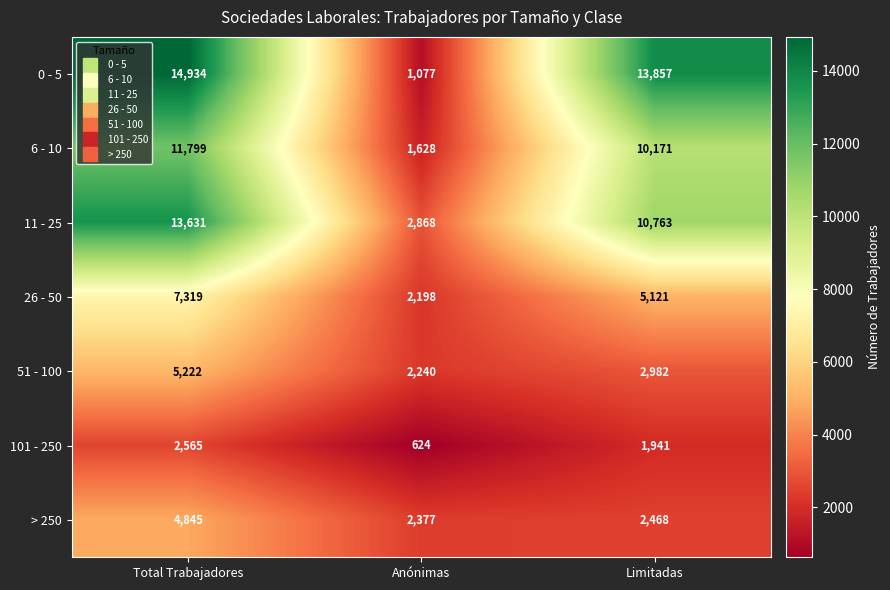

Reading right to left, what are all the values shown in this chart?

0 - 5: Limitadas=13857	Anónimas=1077	Total Trabajadores=14934
6 - 10: Limitadas=10171	Anónimas=1628	Total Trabajadores=11799
11 - 25: Limitadas=10763	Anónimas=2868	Total Trabajadores=13631
26 - 50: Limitadas=5121	Anónimas=2198	Total Trabajadores=7319
51 - 100: Limitadas=2982	Anónimas=2240	Total Trabajadores=5222
101 - 250: Limitadas=1941	Anónimas=624	Total Trabajadores=2565
> 250: Limitadas=2468	Anónimas=2377	Total Trabajadores=4845